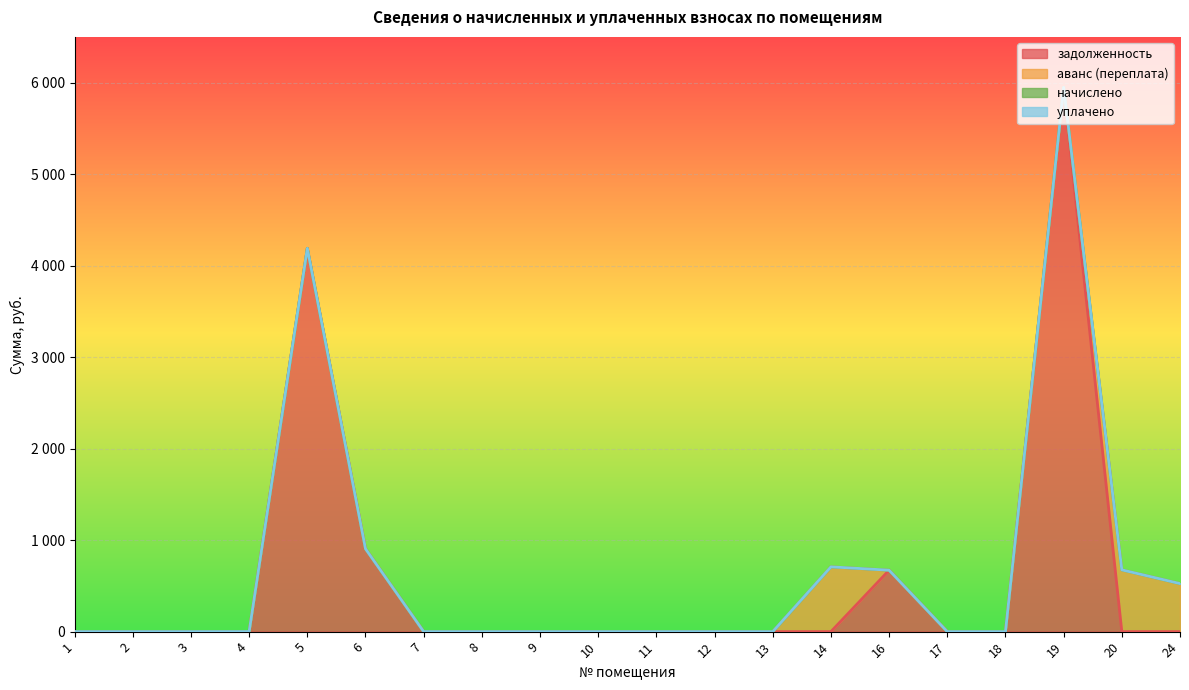

Reading right to left, what are all the values shown in this chart?

задолженность: 24=0.0	20=0.0	19=5947.2	18=0.0	17=0.0	16=671.4	14=0.0	13=0.0	12=0.0	11=0.0	10=0.0	9=0.0	8=0.0	7=0.0	6=905.1	5=4189.0	4=0.0	3=0.0	2=0.0	1=0.0
аванс (переплата): 24=525.1	20=675.0	19=0.0	18=0.0	17=0.0	16=0.0	14=708.1	13=0.0	12=0.0	11=0.0	10=0.0	9=0.0	8=0.0	7=0.0	6=0.0	5=0.0	4=0.4	3=0.0	2=0.0	1=0.0
начислено: 24=0.0	20=0.0	19=0.0	18=0.0	17=0.0	16=0.0	14=0.0	13=0.0	12=0.0	11=0.0	10=0.0	9=0.0	8=0.0	7=0.0	6=0.0	5=0.0	4=0.0	3=0.0	2=0.0	1=0.0
уплачено: 24=0.0	20=0.0	19=0.0	18=0.0	17=0.0	16=0.0	14=0.0	13=0.0	12=0.0	11=0.0	10=0.0	9=0.0	8=0.0	7=0.0	6=0.0	5=0.0	4=0.0	3=0.0	2=0.0	1=0.0